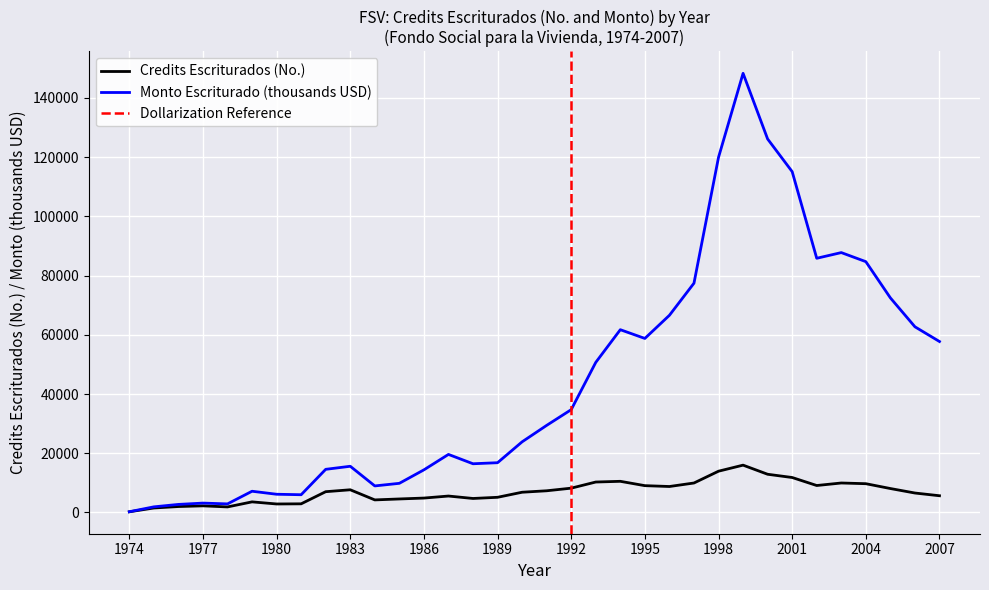

In Monto Escriturado, how many points are higher than both neighbors (excluding endpoints)?

7